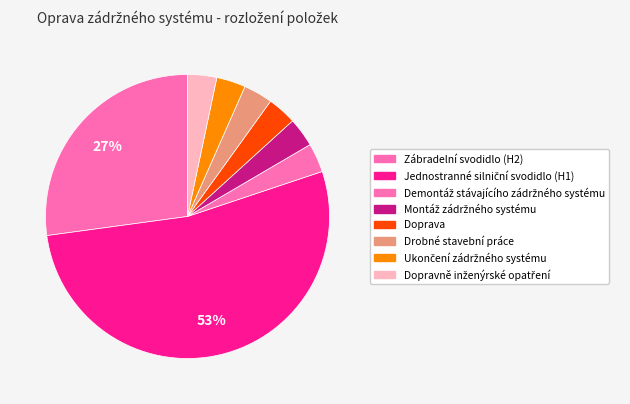

How many segments does this pie chart have?

8